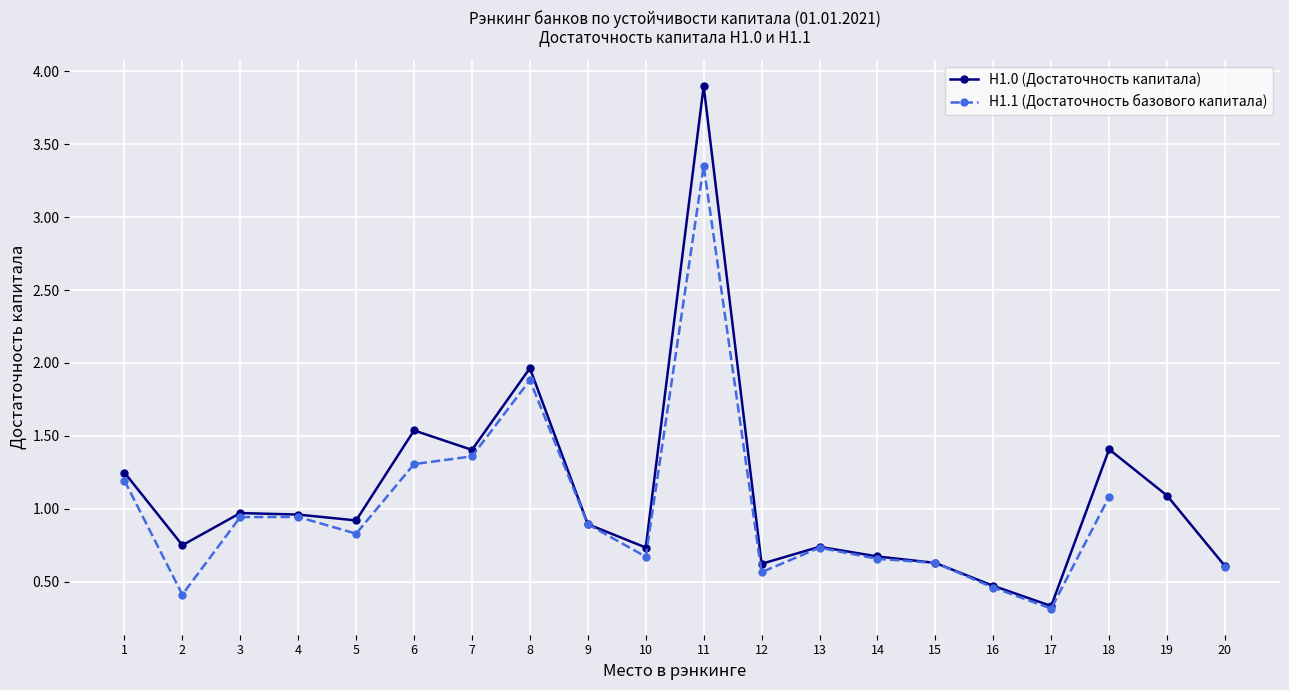

What is the lowest value of the Н1.1 (Достаточность базового капитала) series?

0.3